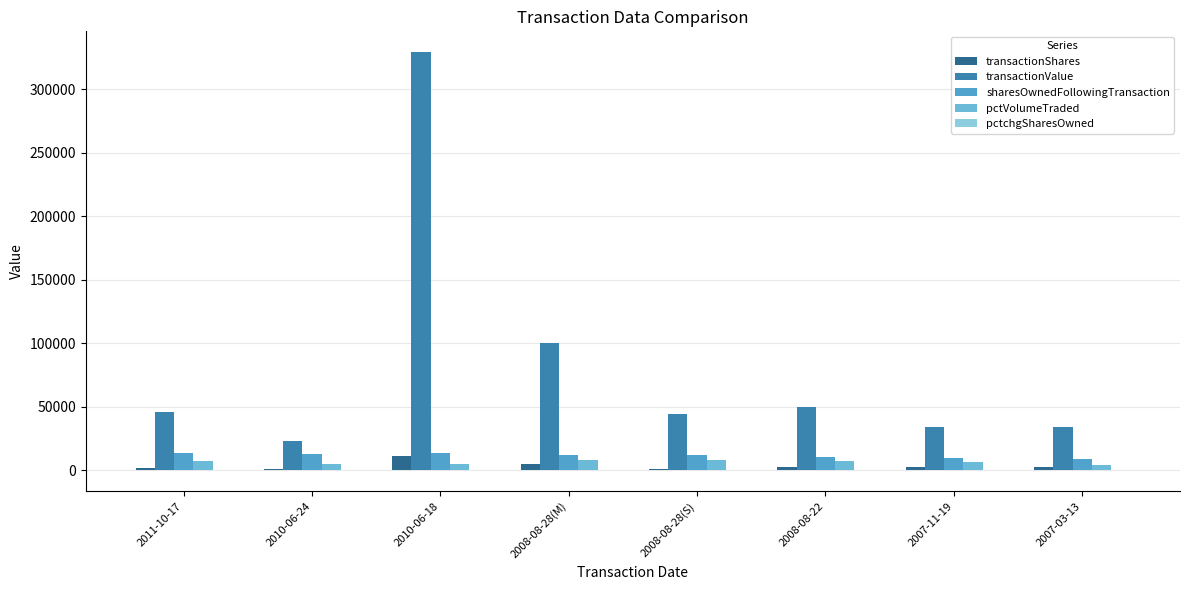

What is the difference between the second highest and second lowest values in the pctVolumeTraded series?

3612